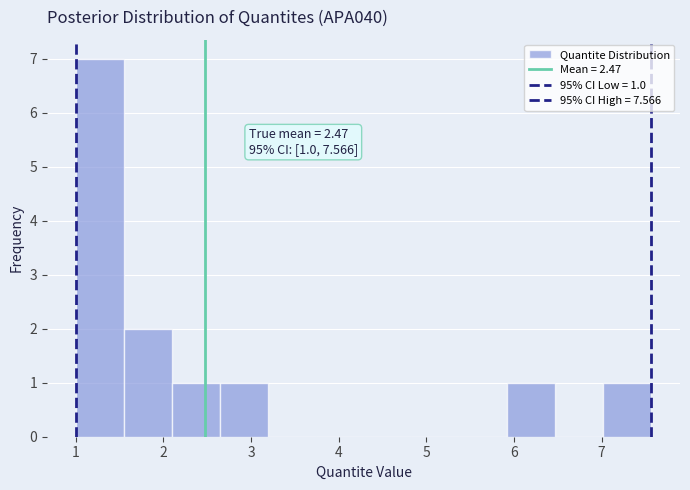

Which range on the x-axis has the tallest bar?

1.0 to 1.5